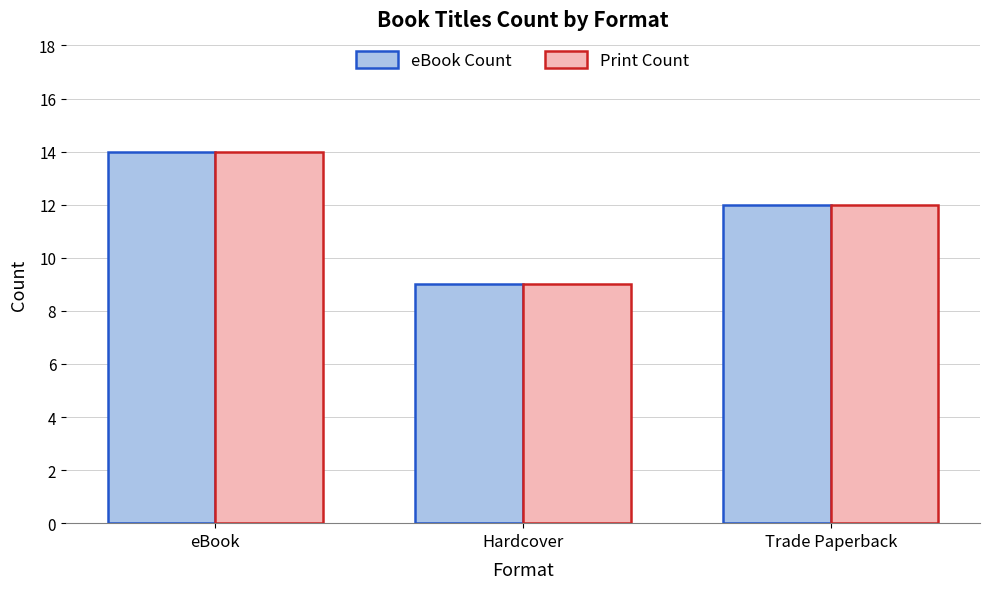

What value does the eBook Count series have at eBook?

14